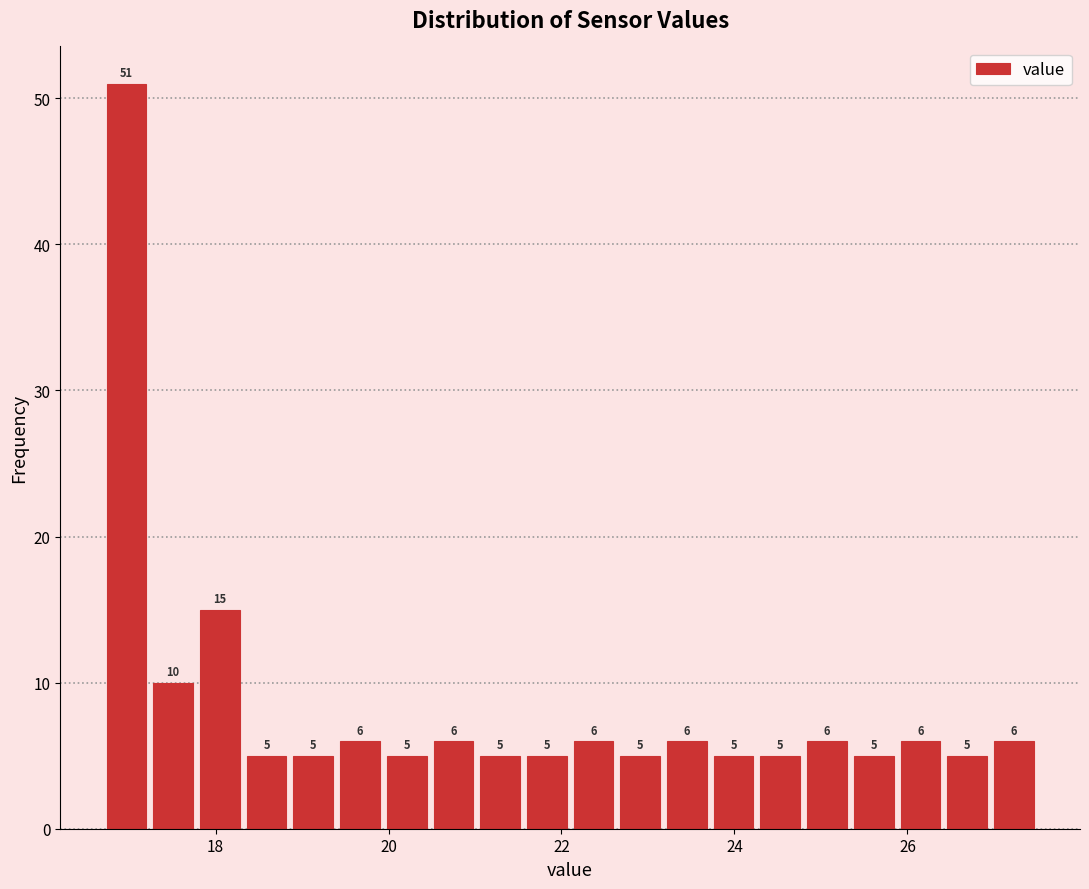

Around what value on the x-axis is the tallest bar? Give the approximate position of its centre, as read against the axis.

17.0